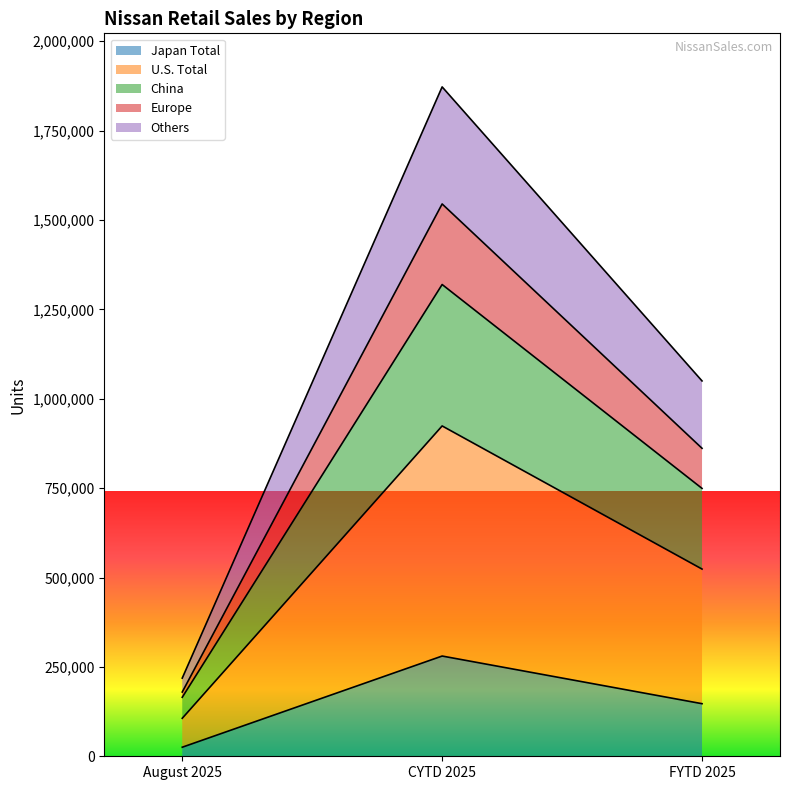

Rank the categories by Japan Total value from highest to lowest.

CYTD 2025, FYTD 2025, August 2025